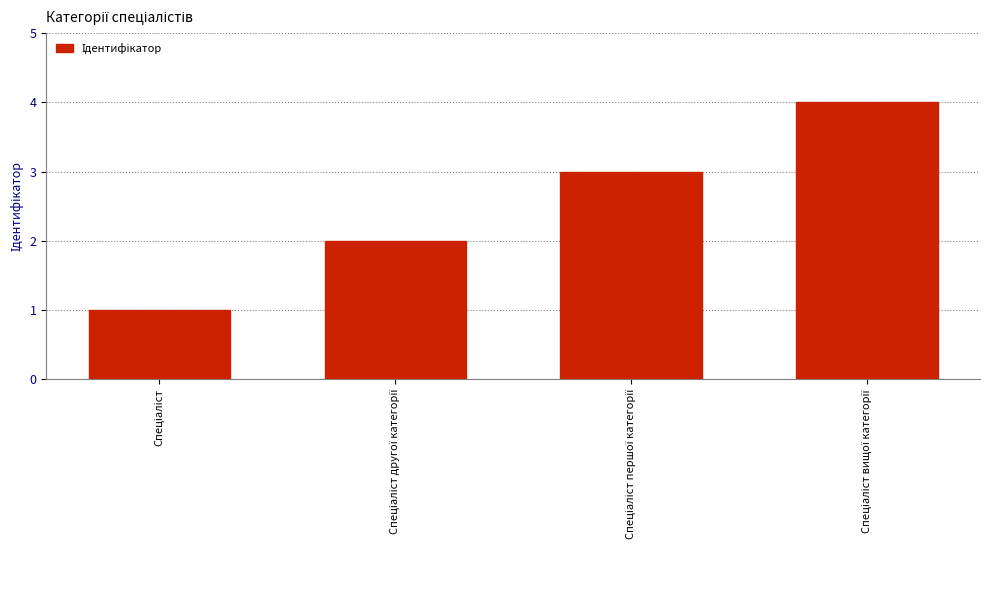

What is the greatest value displayed?

4